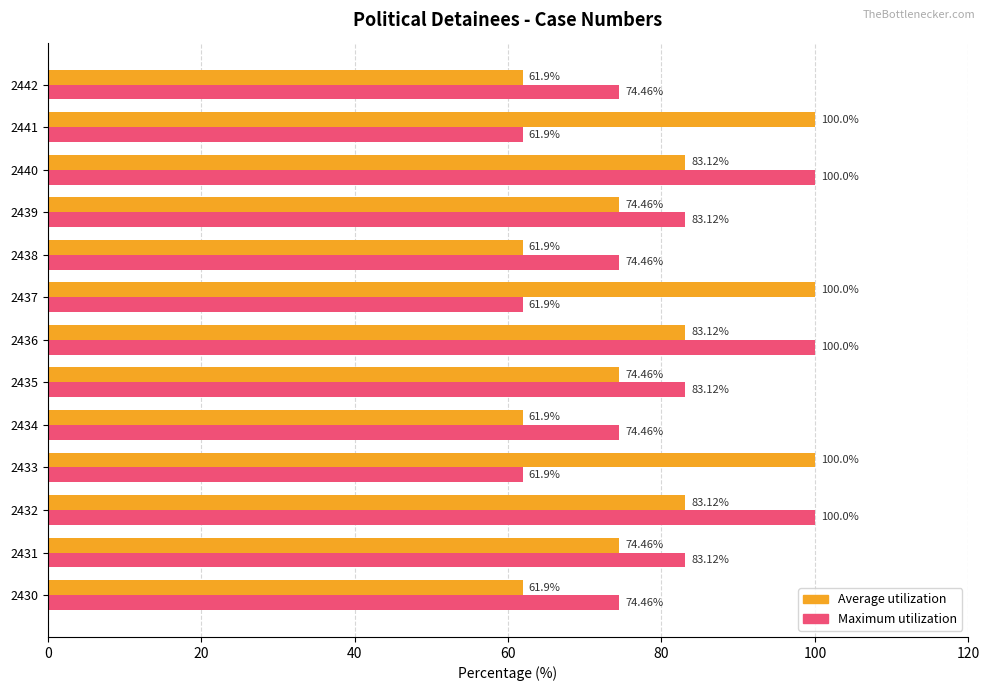

What is the difference between the highest and lowest values at 2442?

12.6